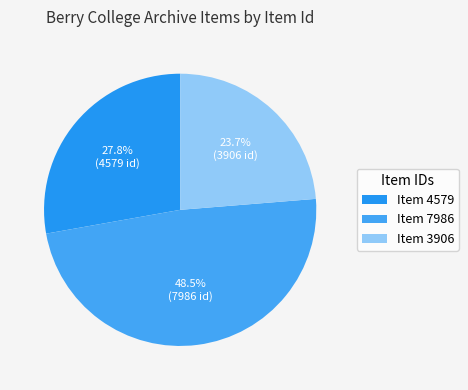

How many segments does this pie chart have?

3